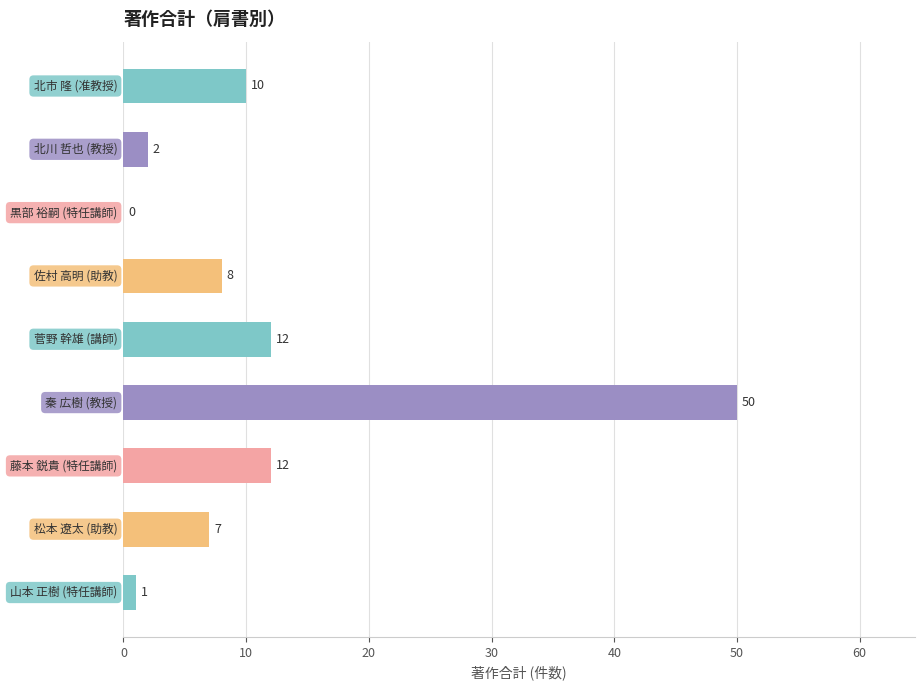

What is the sum of all values?

102